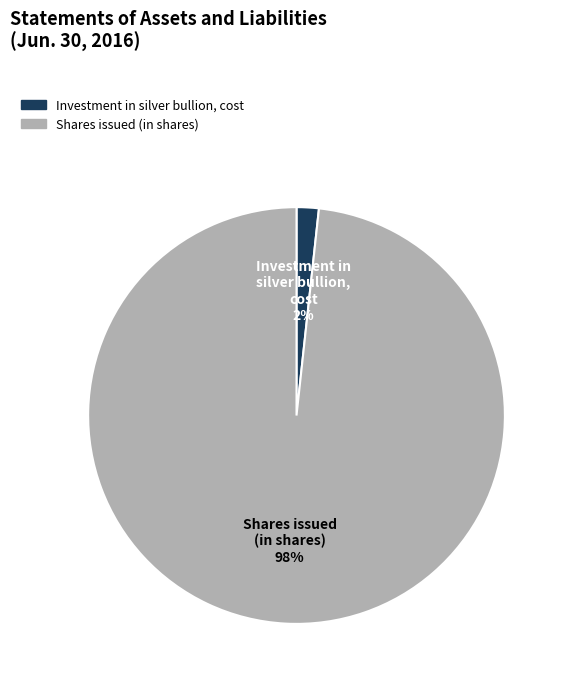

Combined, do Shares issued (in shares) and Investment in silver bullion, cost account for over 50%?

Yes